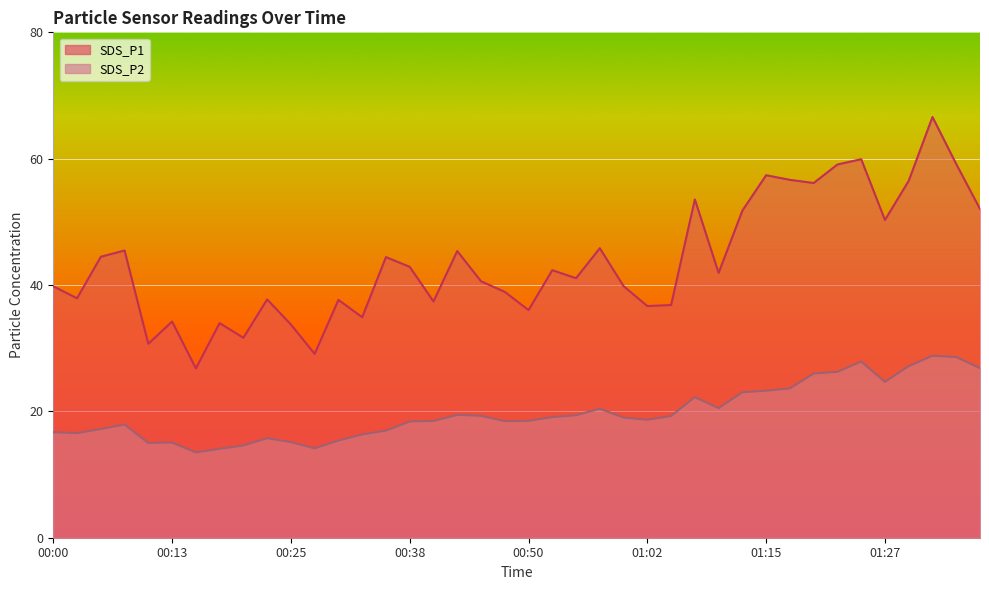

At which category is the sum across all series the highest?

01:32